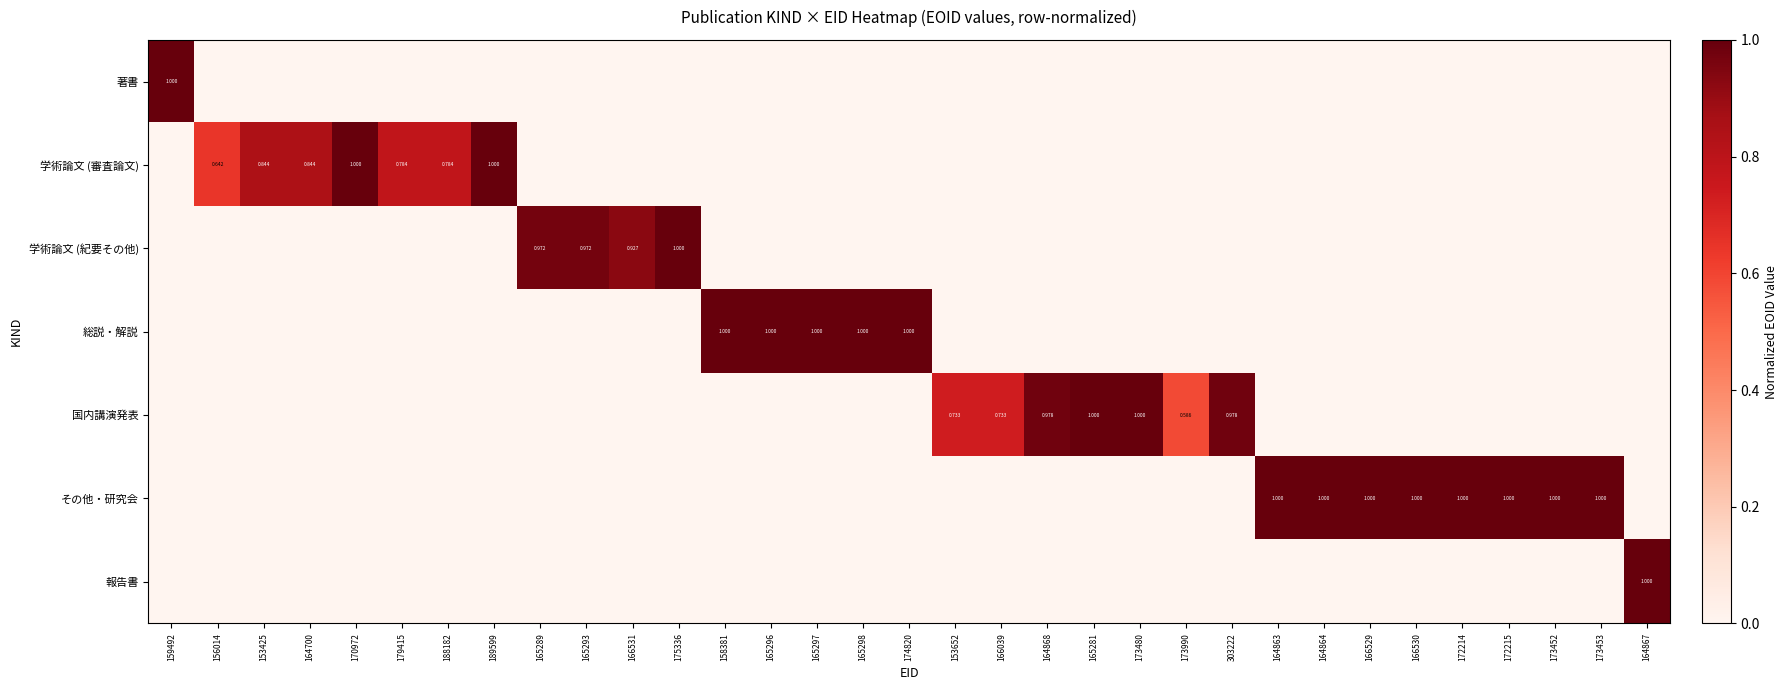

At which category is the sum across all series the highest?

159492